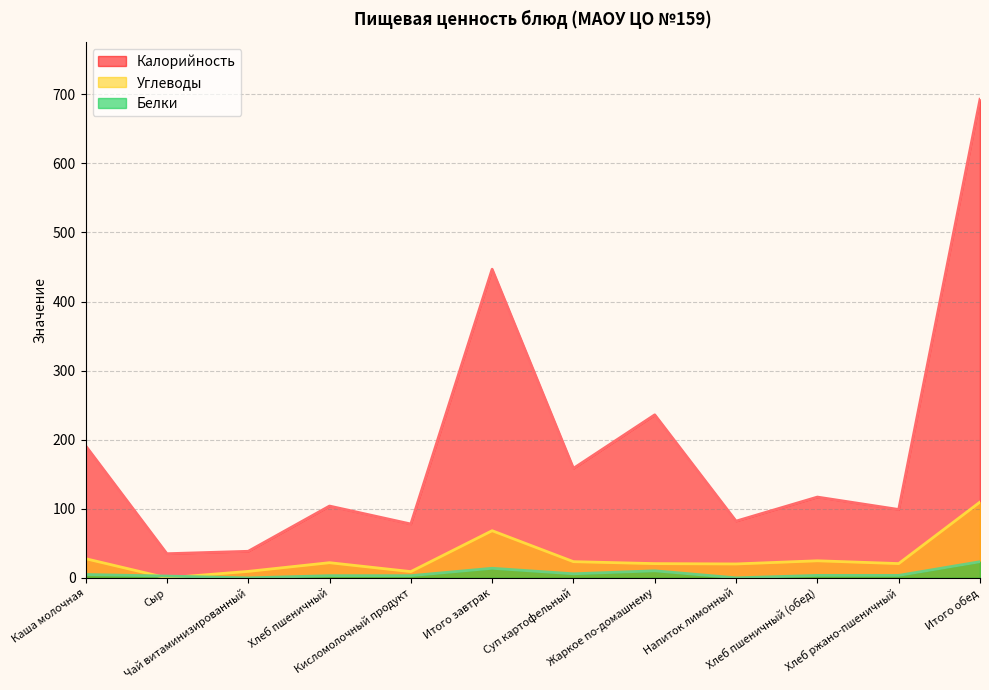

What position from the right is Жаркое по-домашнему?

5